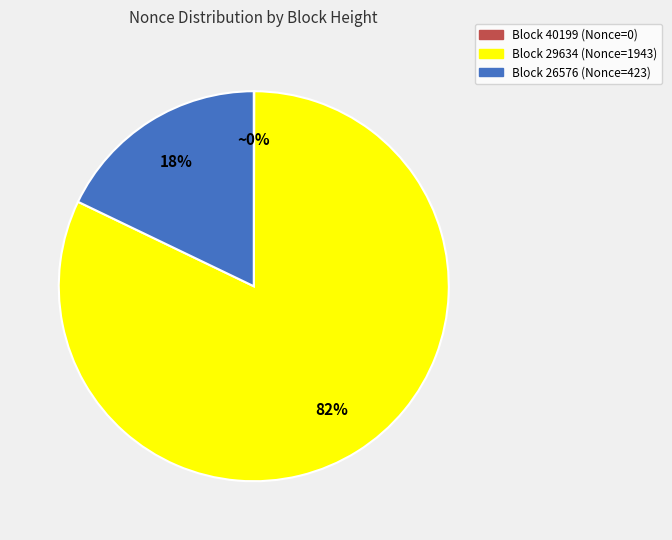

To the nearest percent, what is the difference between the largest and smallest slice percentages?

82%